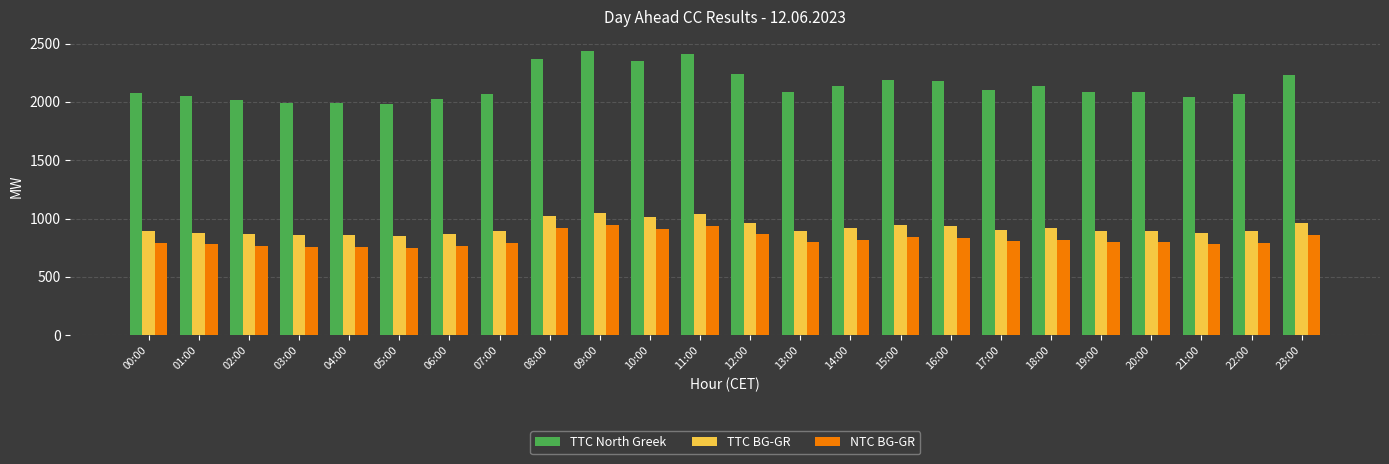

What is the value of the TTC BG-GR bar at the 15th from the left?

917